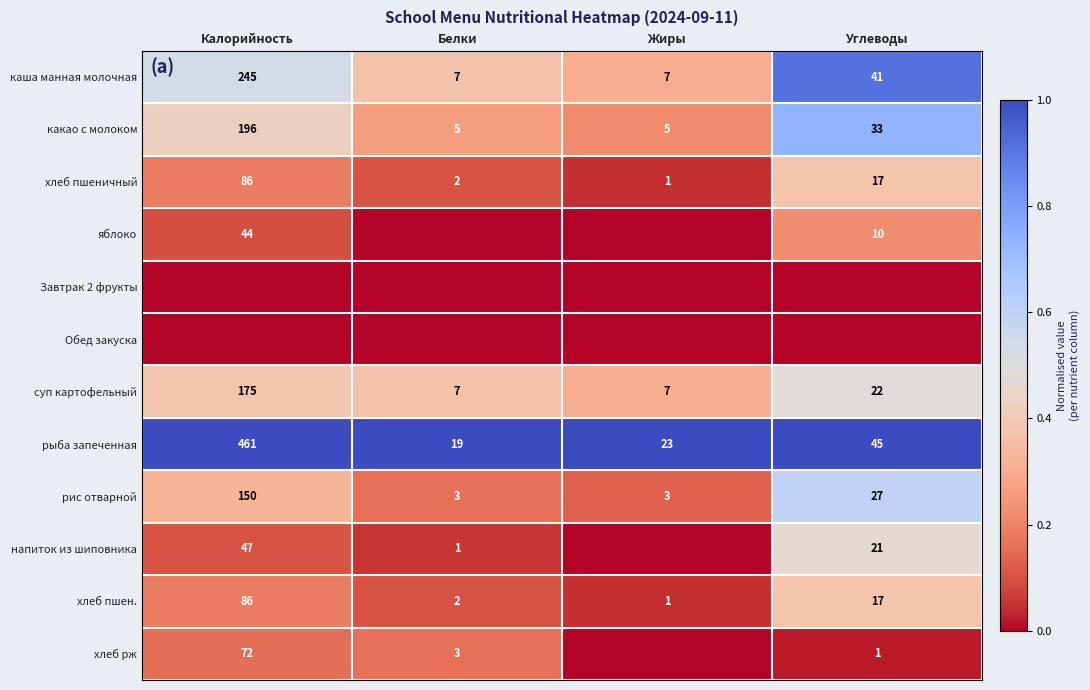

True or false: хлеб пшен. has a value of 36 at Калорийность.

False